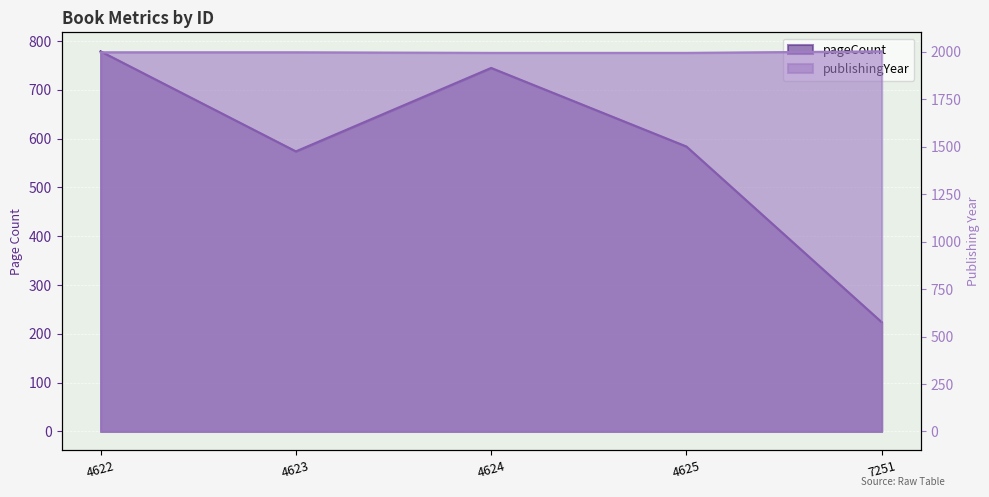

Read the pageCount value at 7251.

224